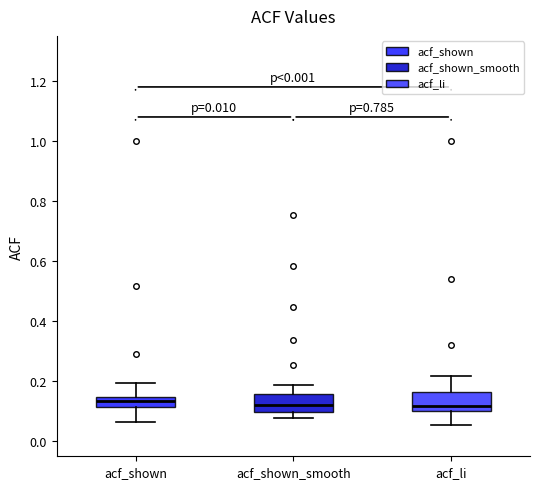

Where does the median line of the box for acf_li sit on the y-axis? The values are not printed on the chart, so give them approximately, as read against the axis.

0.12